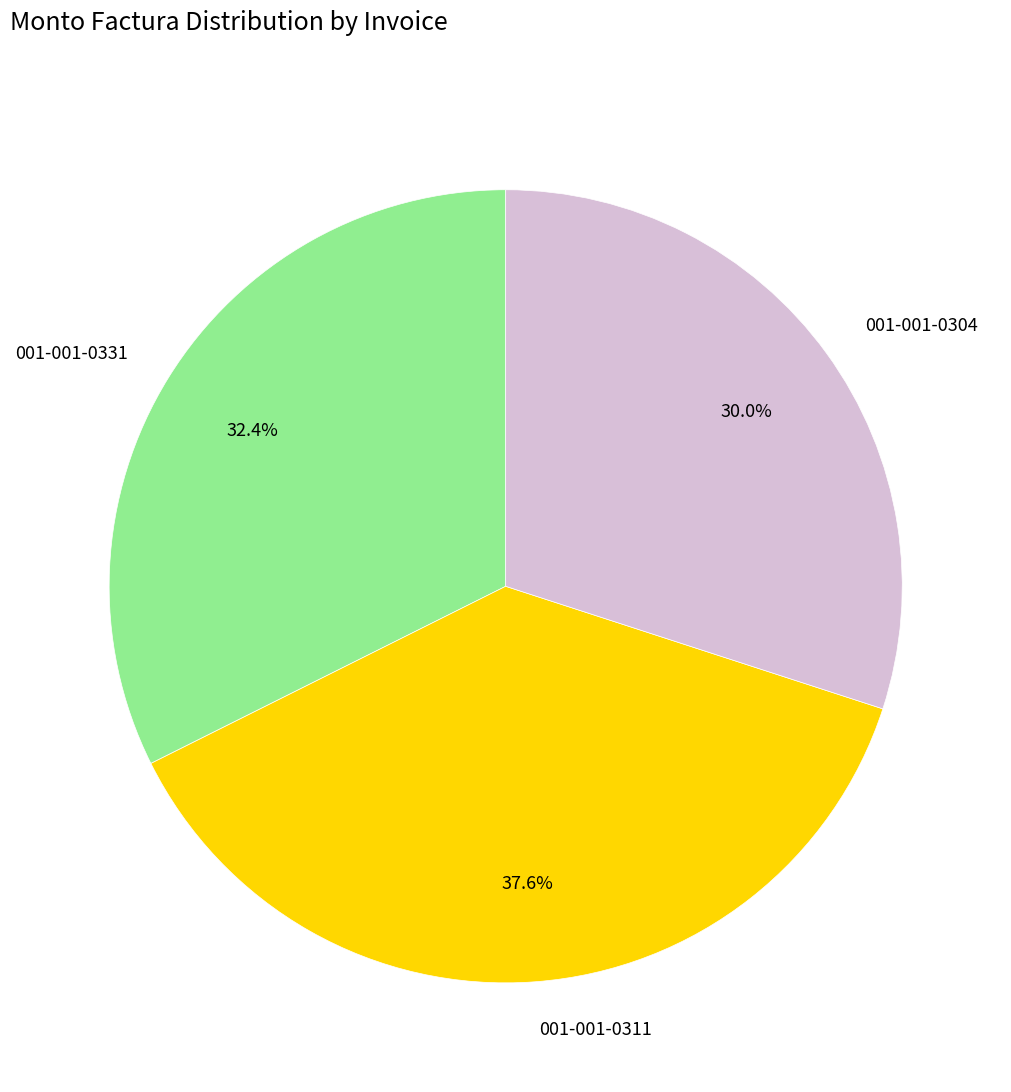

What is the total percentage of 001-001-0331 and 001-001-0311?

70.0%